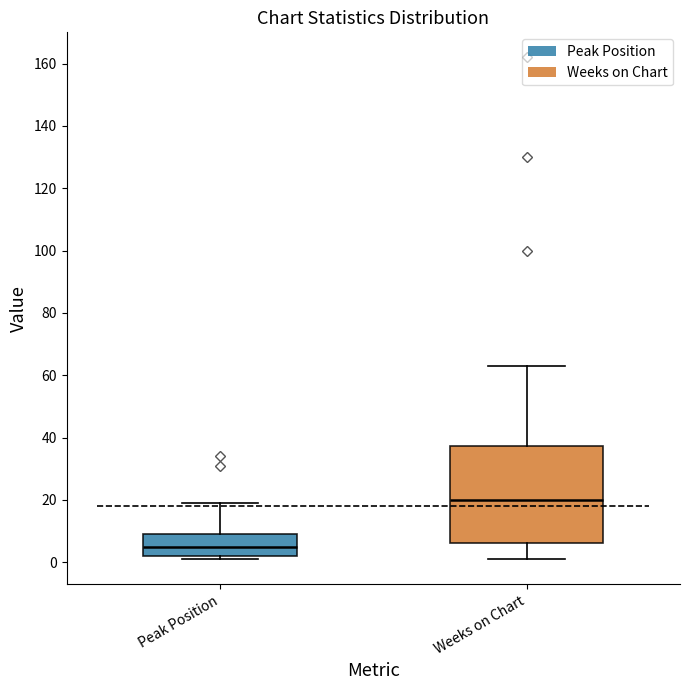

Which box has the lowest median line?

Peak Position